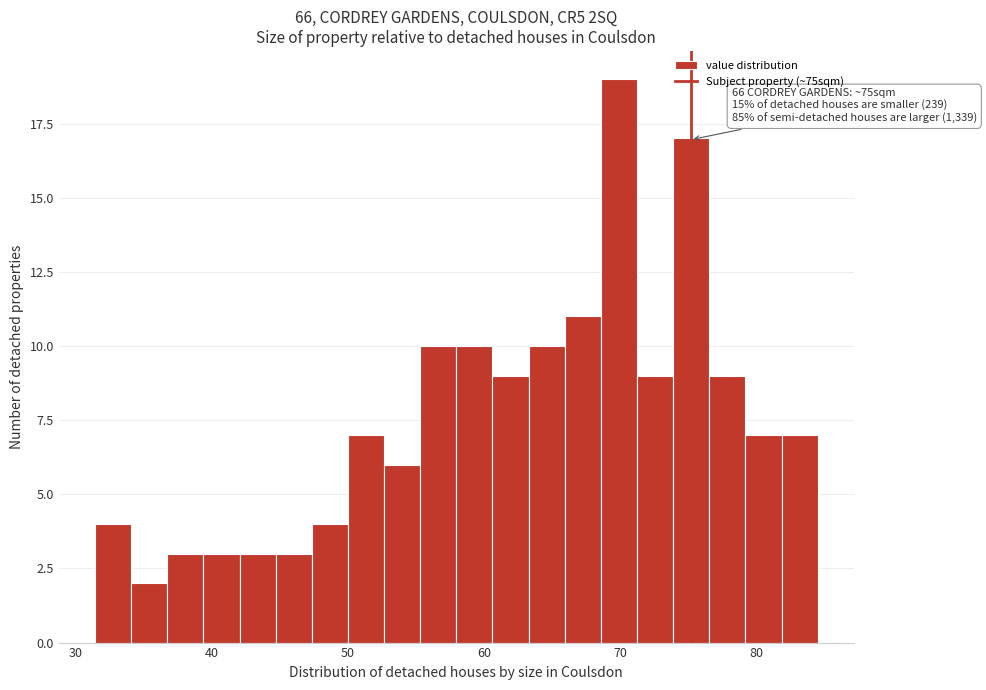

Around what value on the x-axis is the tallest bar? Give the approximate position of its centre, as read against the axis.

70